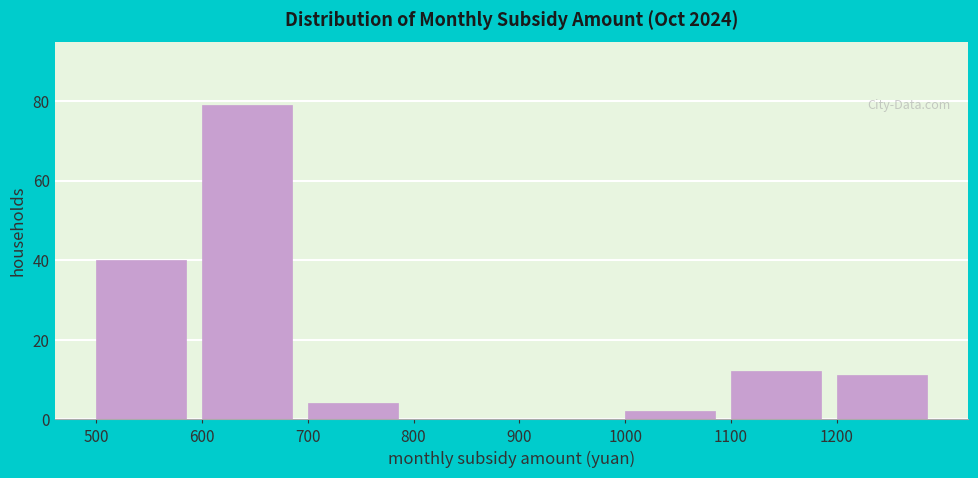

Reading left to right, list every bar in this chart as the range it spans on the x-axis followed by its height. The values are not printed on the chart, so give them approximately, as read against the axis.

500 to 600: 40
600 to 700: 80
700 to 800: 4
800 to 900: 0
900 to 1000: 0
1000 to 1100: 2
1100 to 1200: 12
1200 to 1300: 12